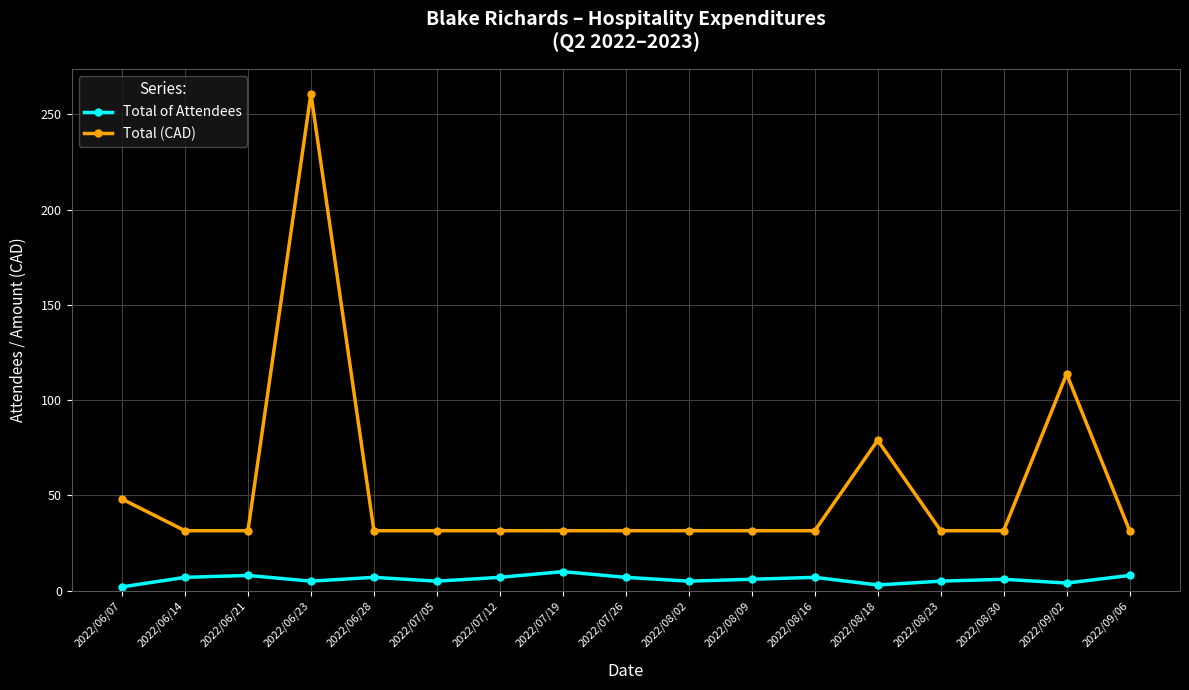

Does the chart have visible grid lines?

Yes